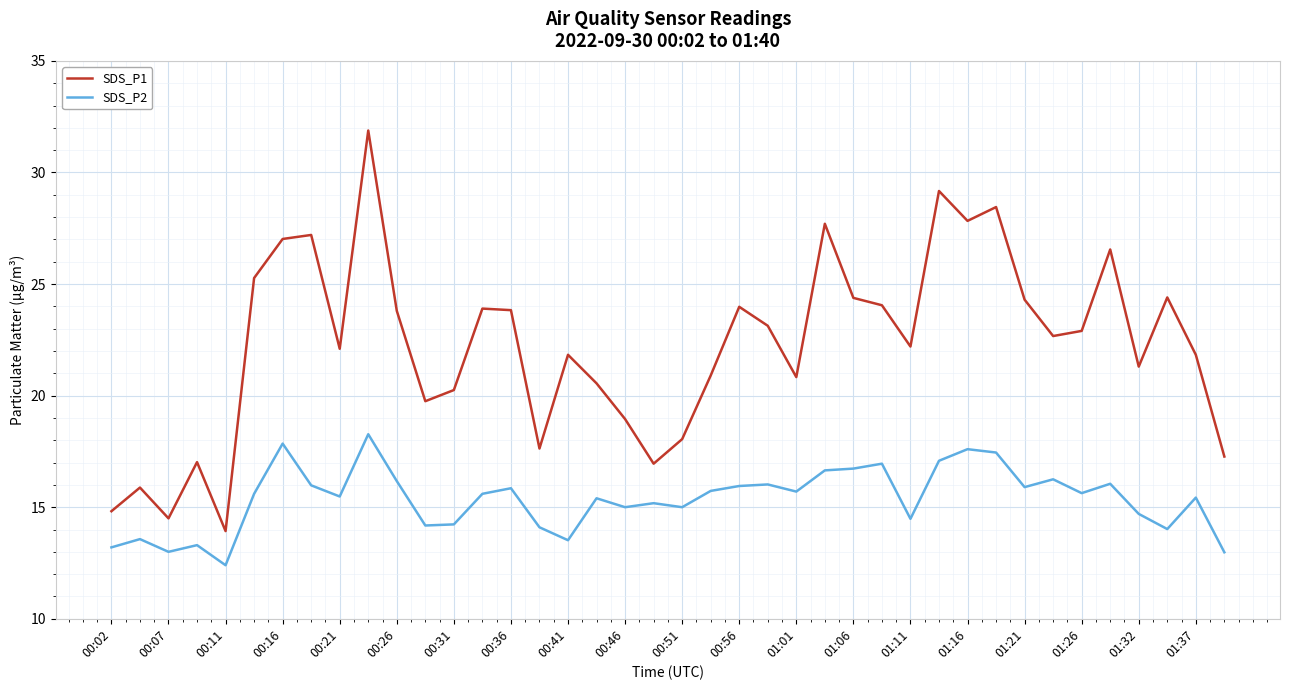

Does the chart have visible grid lines?

Yes